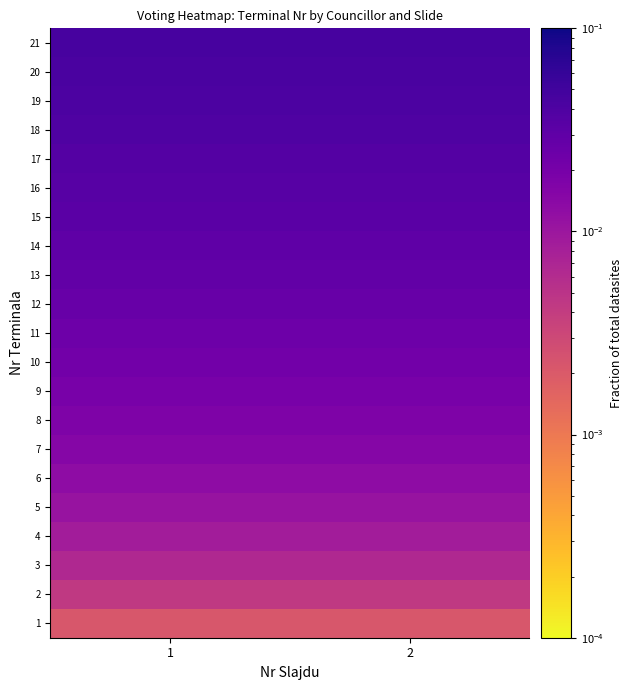

Reading left to right, extract all data points from this chart.

1: 1=0.0	2=0.0
2: 1=0.0	2=0.0
3: 1=0.0	2=0.0
4: 1=0.0	2=0.0
5: 1=0.0	2=0.0
6: 1=0.0	2=0.0
7: 1=0.0	2=0.0
8: 1=0.0	2=0.0
9: 1=0.0	2=0.0
10: 1=0.0	2=0.0
11: 1=0.0	2=0.0
12: 1=0.0	2=0.0
13: 1=0.0	2=0.0
14: 1=0.0	2=0.0
15: 1=0.0	2=0.0
16: 1=0.0	2=0.0
17: 1=0.0	2=0.0
18: 1=0.0	2=0.0
19: 1=0.0	2=0.0
20: 1=0.0	2=0.0
21: 1=0.0	2=0.0